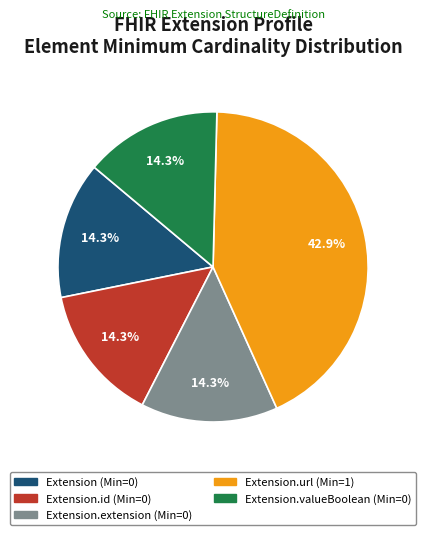

Is there any slice that represents more than half of the pie?

No